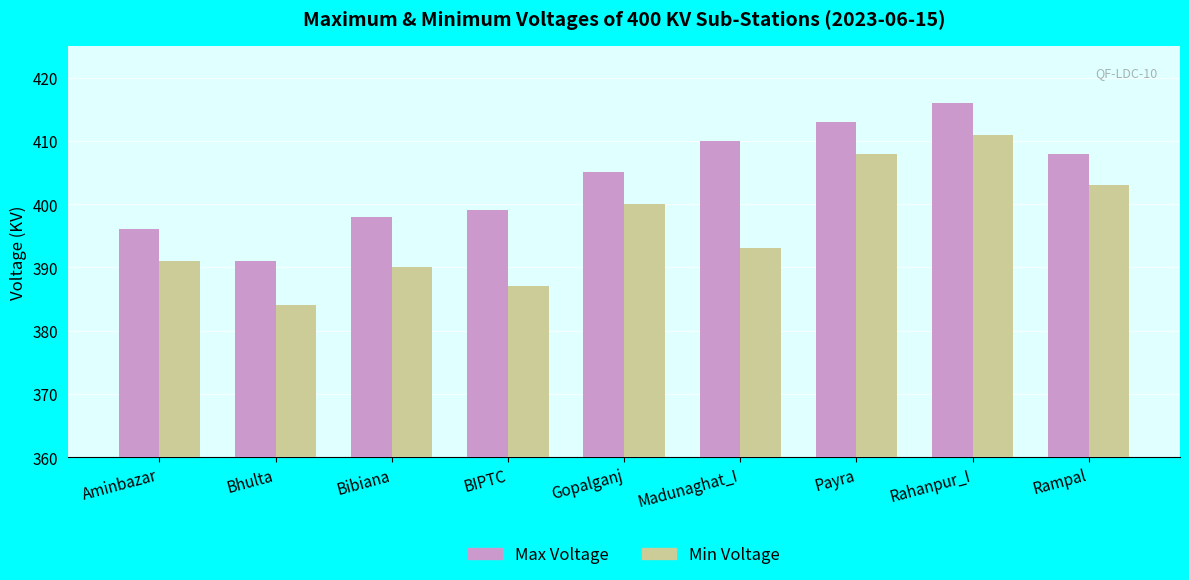

What position from the left is Rampal?

9